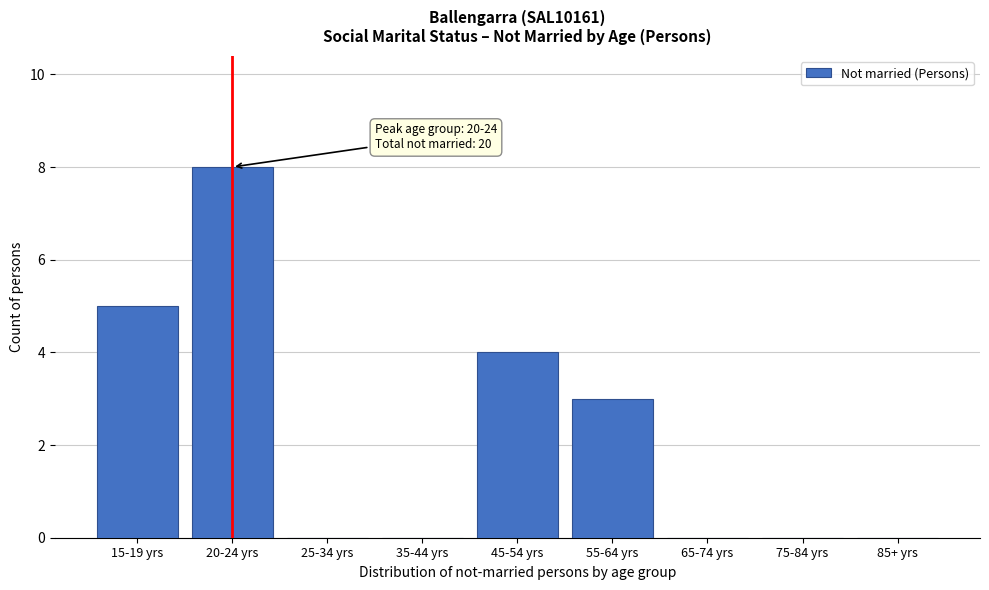

Reading left to right, list all the values displayed in this chart.

15-19 yrs=5	20-24 yrs=8	25-34 yrs=0	35-44 yrs=0	45-54 yrs=4	55-64 yrs=3	65-74 yrs=0	75-84 yrs=0	85+ yrs=0